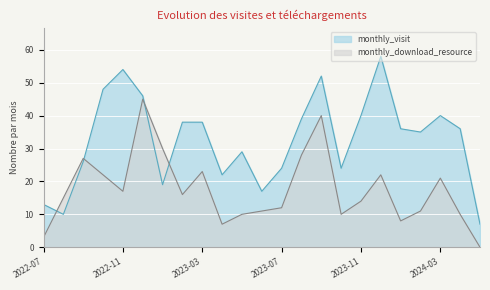

Is the value of monthly_download_resource at 2023-04 greater than the value of monthly_visit at 2023-01?

No